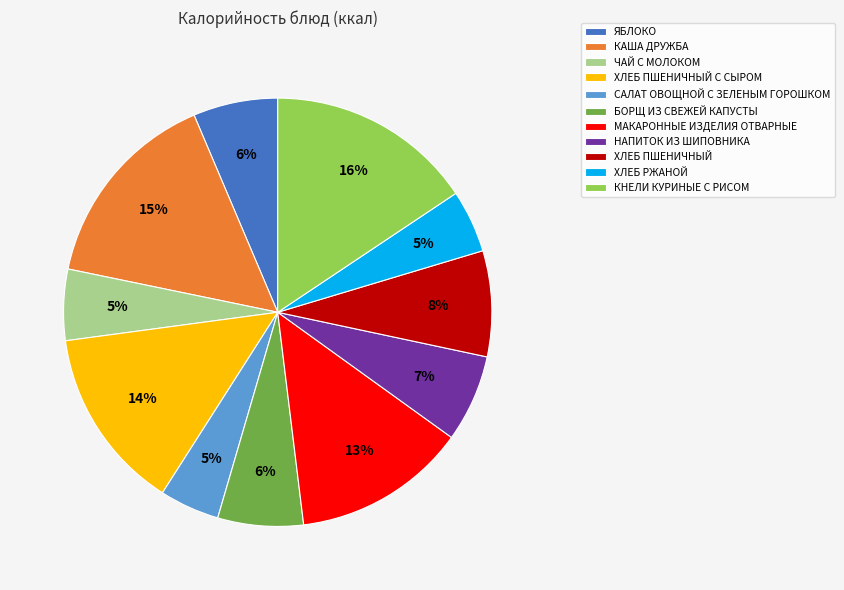

To the nearest percent, what percentage of the pie is ЯБЛОКО?

6%